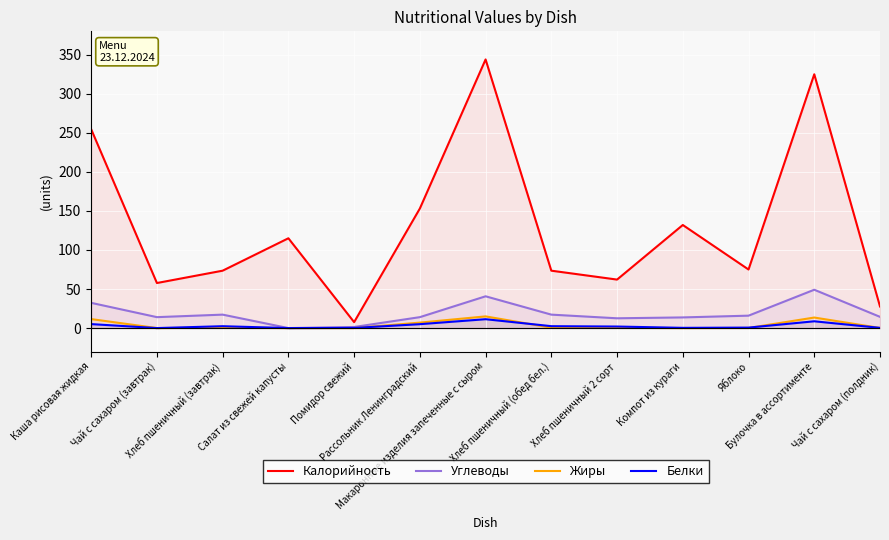

Reading left to right, what are all the values shown in this chart?

Калорийность: Каша рисовая жидкая=254.6	Чай с сахаром (завтрак)=57.7	Хлеб пшеничный (завтрак)=73.5	Салат из свежей капусты=115.0	Помидор свежий=7.6	Рассольник Ленинградский=153.1	Макаронные изделия запеченные с сыром=344.0	Хлеб пшеничный (обед бел.)=73.5	Хлеб пшеничный 2 сорт=62.1	Компот из кураги=132.0	Яблоко=75.0	Булочка в ассортименте=325.0	Чай с сахаром (полдник)=27.7
Углеводы: Каша рисовая жидкая=32.3	Чай с сахаром (завтрак)=14.0	Хлеб пшеничный (завтрак)=17.2	Салат из свежей капусты=0.0	Помидор свежий=1.4	Рассольник Ленинградский=14.0	Макаронные изделия запеченные с сыром=40.7	Хлеб пшеничный (обед бел.)=17.2	Хлеб пшеничный 2 сорт=12.5	Компот из кураги=13.7	Яблоко=15.9	Булочка в ассортименте=49.1	Чай с сахаром (полдник)=14.4
Жиры: Каша рисовая жидкая=11.5	Чай с сахаром (завтрак)=0.0	Хлеб пшеничный (завтрак)=0.5	Салат из свежей капусты=0.0	Помидор свежий=0.0	Рассольник Ленинградский=7.0	Макаронные изделия запеченные с сыром=15.0	Хлеб пшеничный (обед бел.)=0.5	Хлеб пшеничный 2 сорт=0.3	Компот из кураги=0.0	Яблоко=0.1	Булочка в ассортименте=13.5	Чай с сахаром (полдник)=0.1
Белки: Каша рисовая жидкая=5.1	Чай с сахаром (завтрак)=0.0	Хлеб пшеничный (завтрак)=2.4	Салат из свежей капусты=0.0	Помидор свежий=0.2	Рассольник Ленинградский=5.0	Макаронные изделия запеченные с сыром=11.4	Хлеб пшеничный (обед бел.)=2.4	Хлеб пшеничный 2 сорт=2.0	Компот из кураги=0.3	Яблоко=0.6	Булочка в ассортименте=8.7	Чай с сахаром (полдник)=0.3